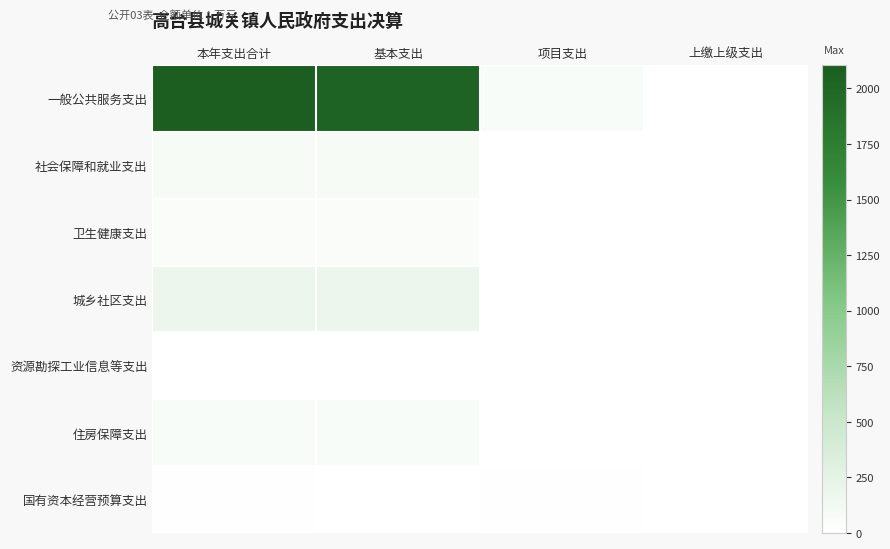

What is the total value across all series at 项目支出?

77.6